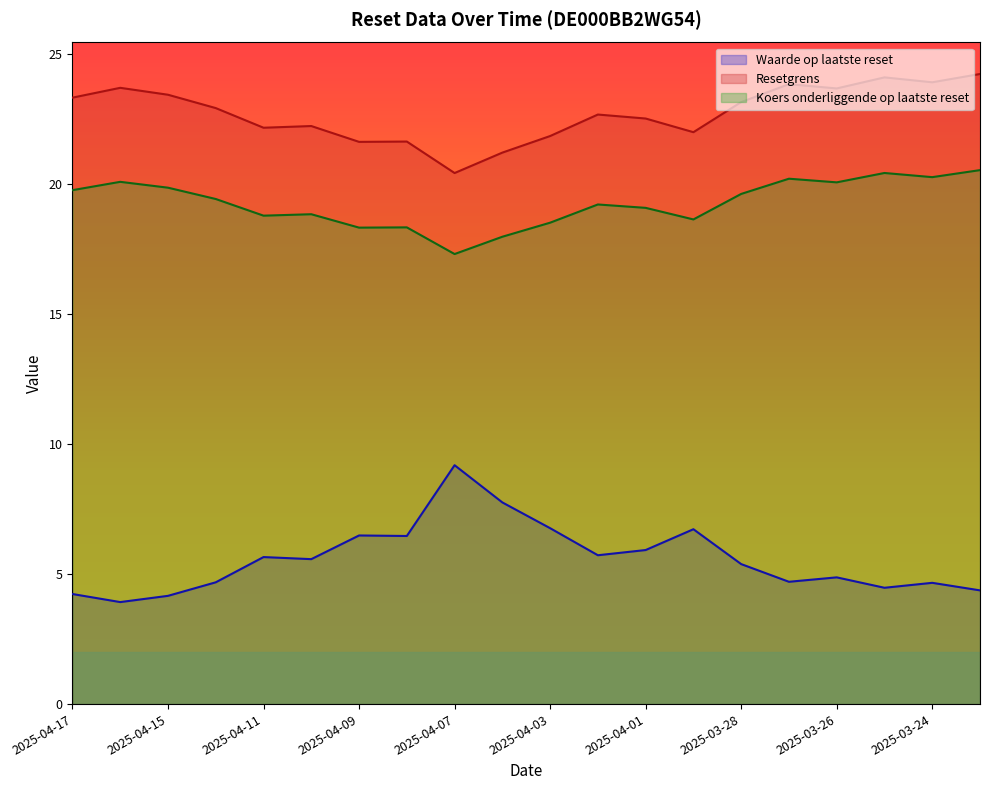

True or false: Waarde op laatste reset and Koers onderliggende op laatste reset intersect in this chart.

False